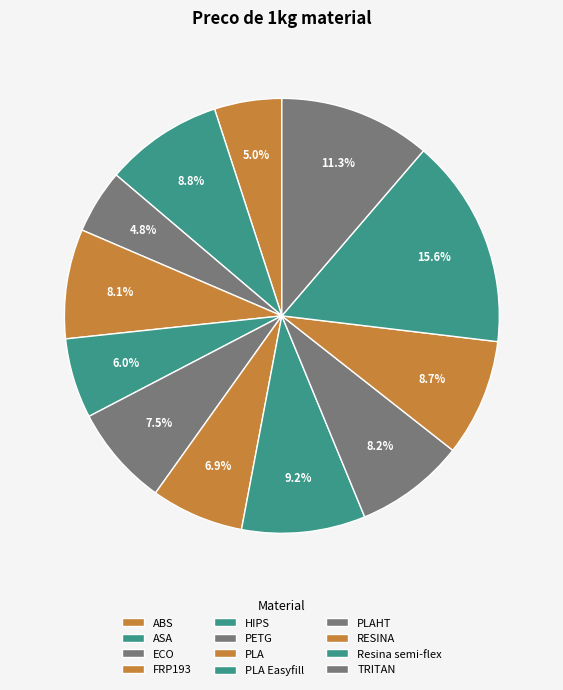

How many slices are in this pie chart?

12